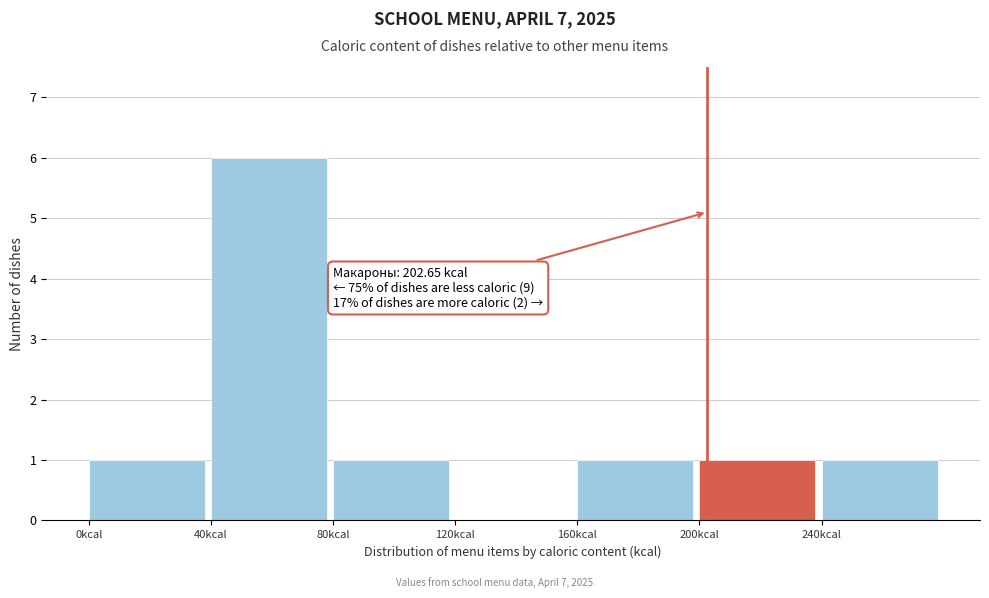

Over which range of the x-axis is the bar tallest?

40 to 80